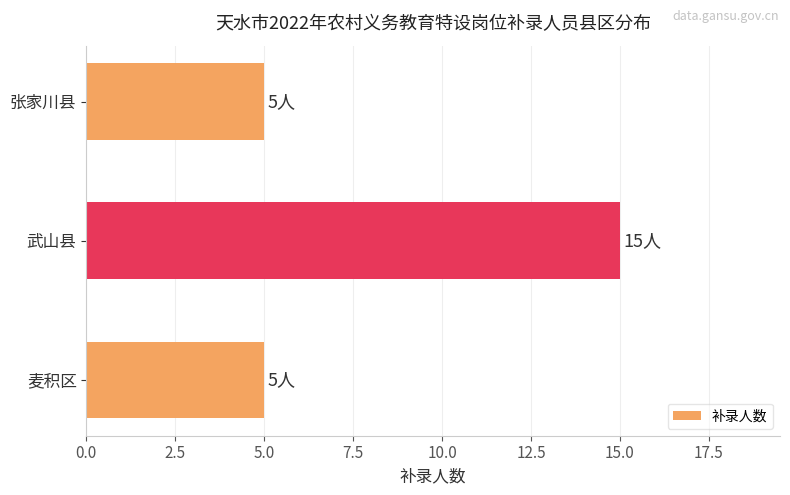

Reading top to bottom, what are all the values shown in this chart?

5	15	5